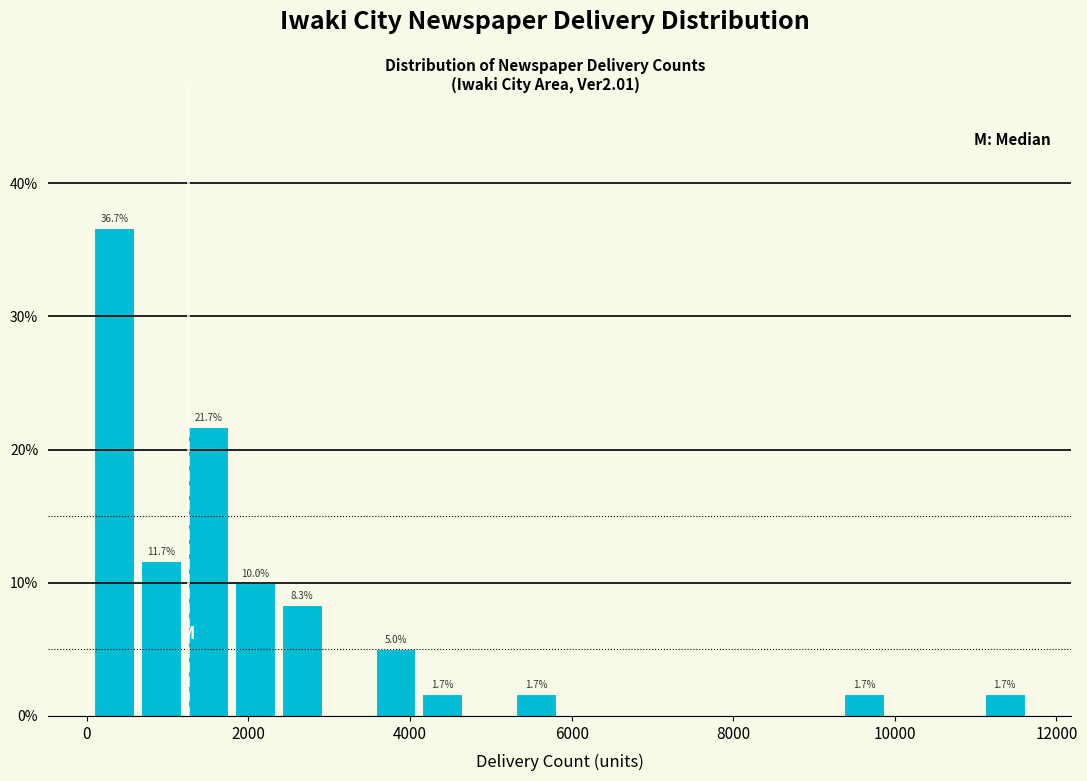

Around what value on the x-axis is the tallest bar? Give the approximate position of its centre, as read against the axis.

400